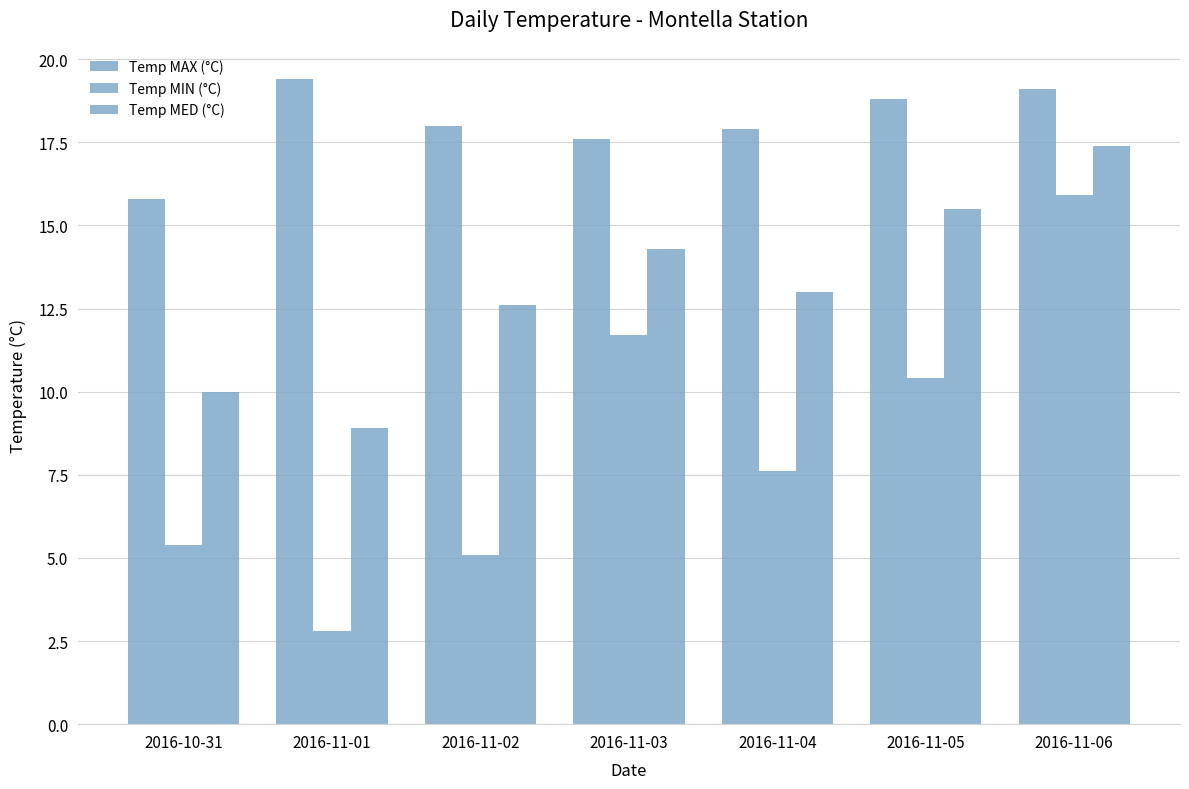

The value of Temp MIN (°C) at 2016-11-06 is 15.9. True or false?

True